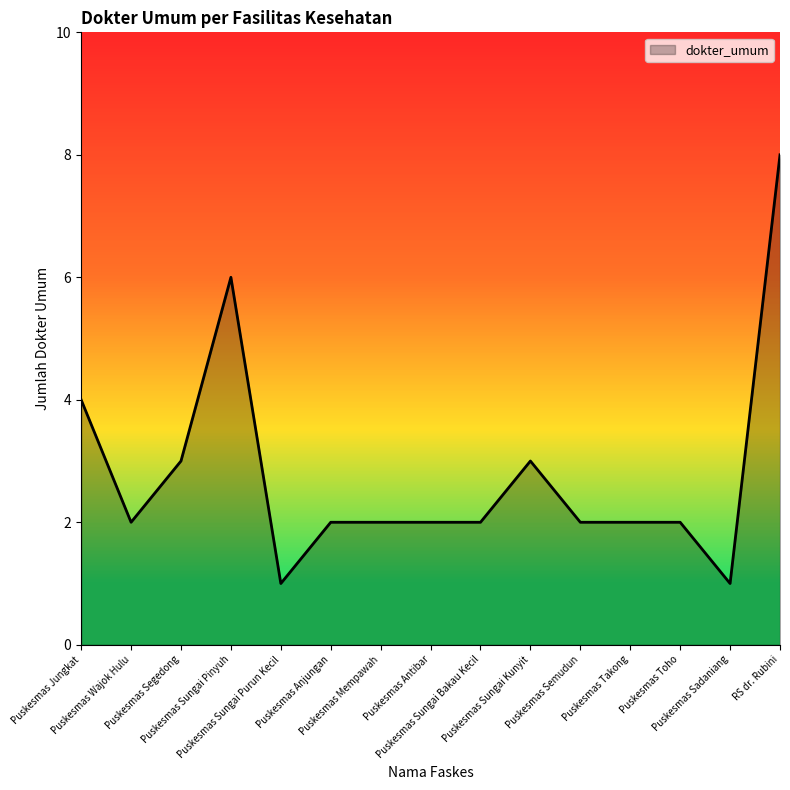

At which category does the data reach its first local peak?

Puskesmas Sungai Pinyuh